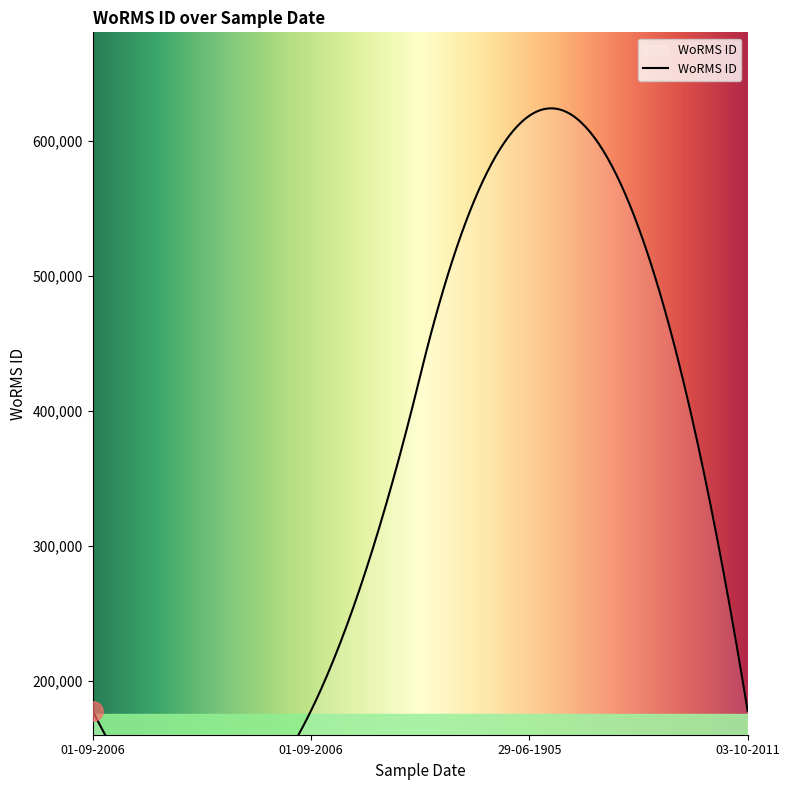

Is it true that the value at 01-09-2006 is 177595?

True